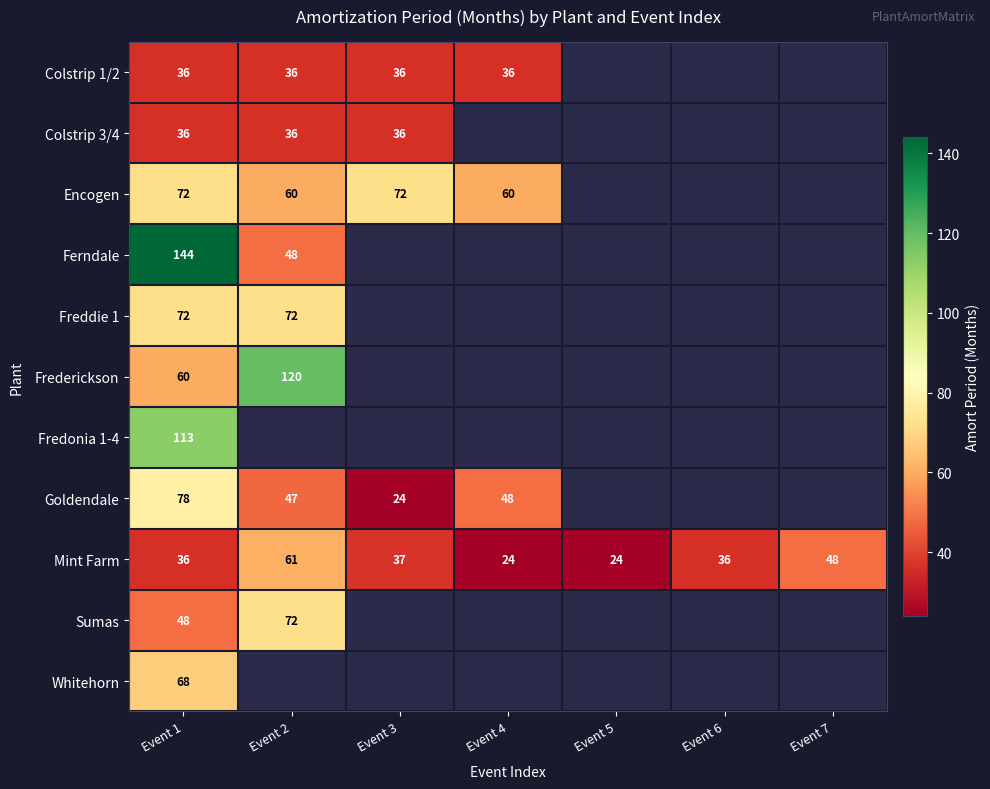

How many Mint Farm values are between 24 and 48?

6